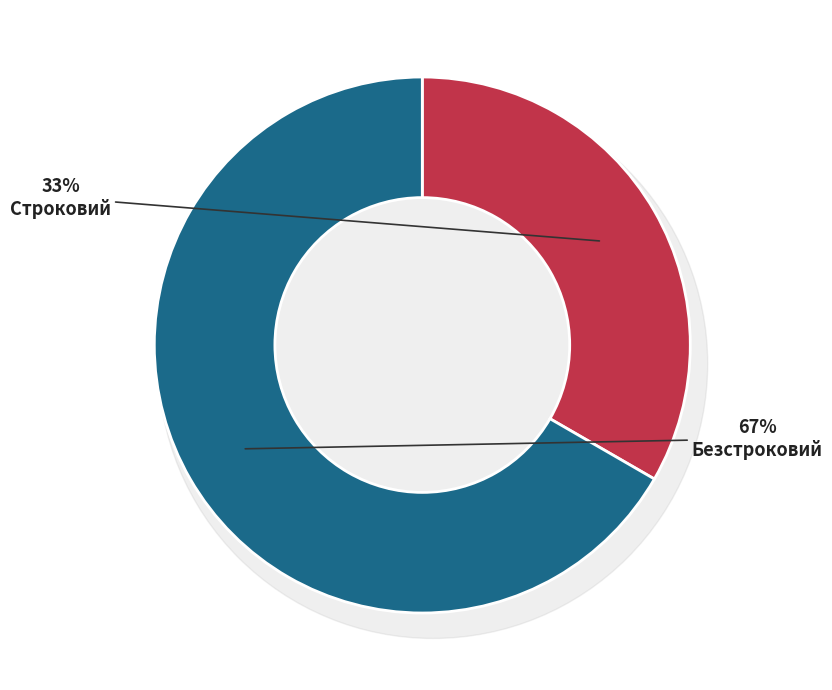

Is there a majority slice in this chart?

Yes